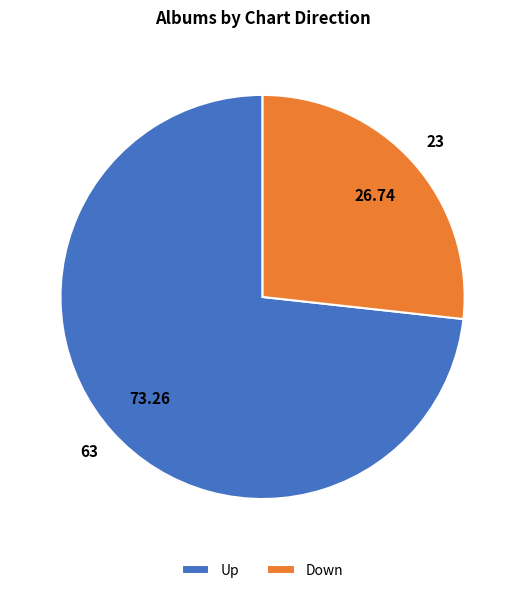

Between Up and Down, which is larger?

Up